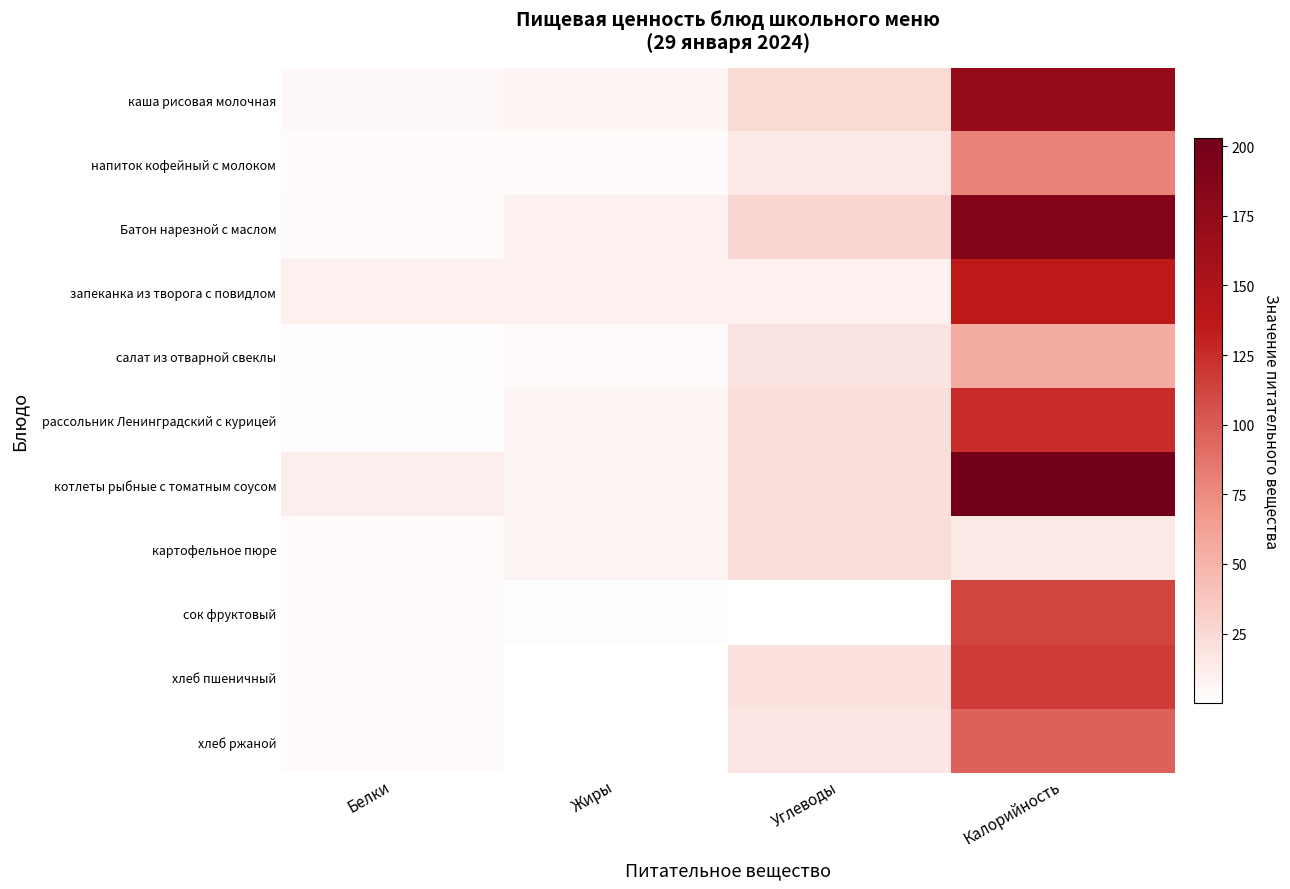

What is the spread (max minus min) of values at Белки?

10.4